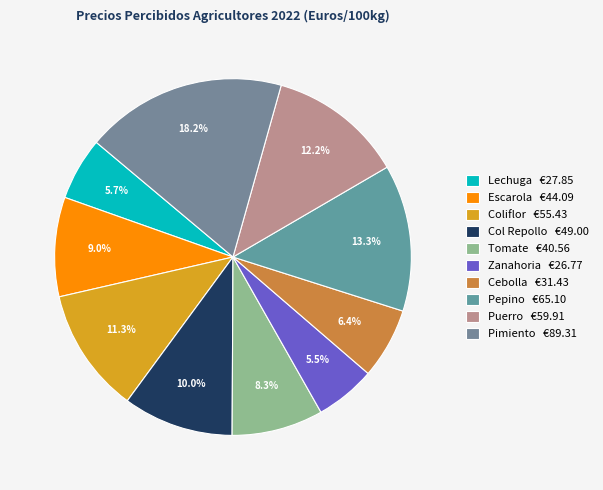

Does Lechuga account for over 50% of the chart?

No